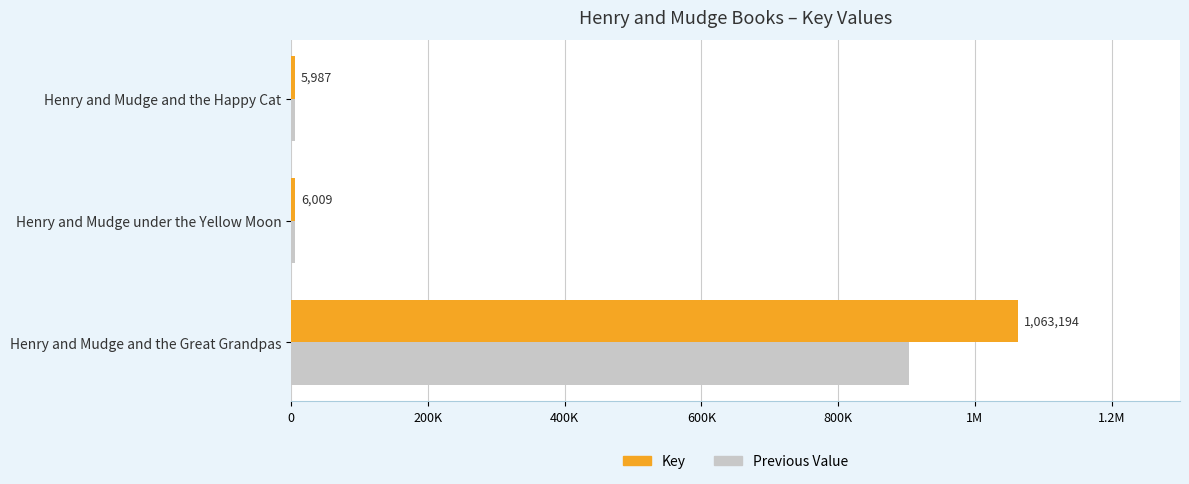

What are all the series names shown in the legend?

Key, Previous Value